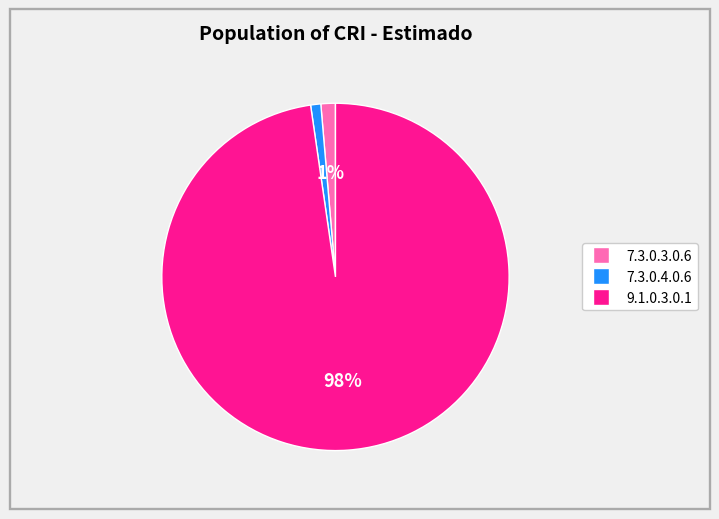

To the nearest percent, what is the average slice percentage?

33%